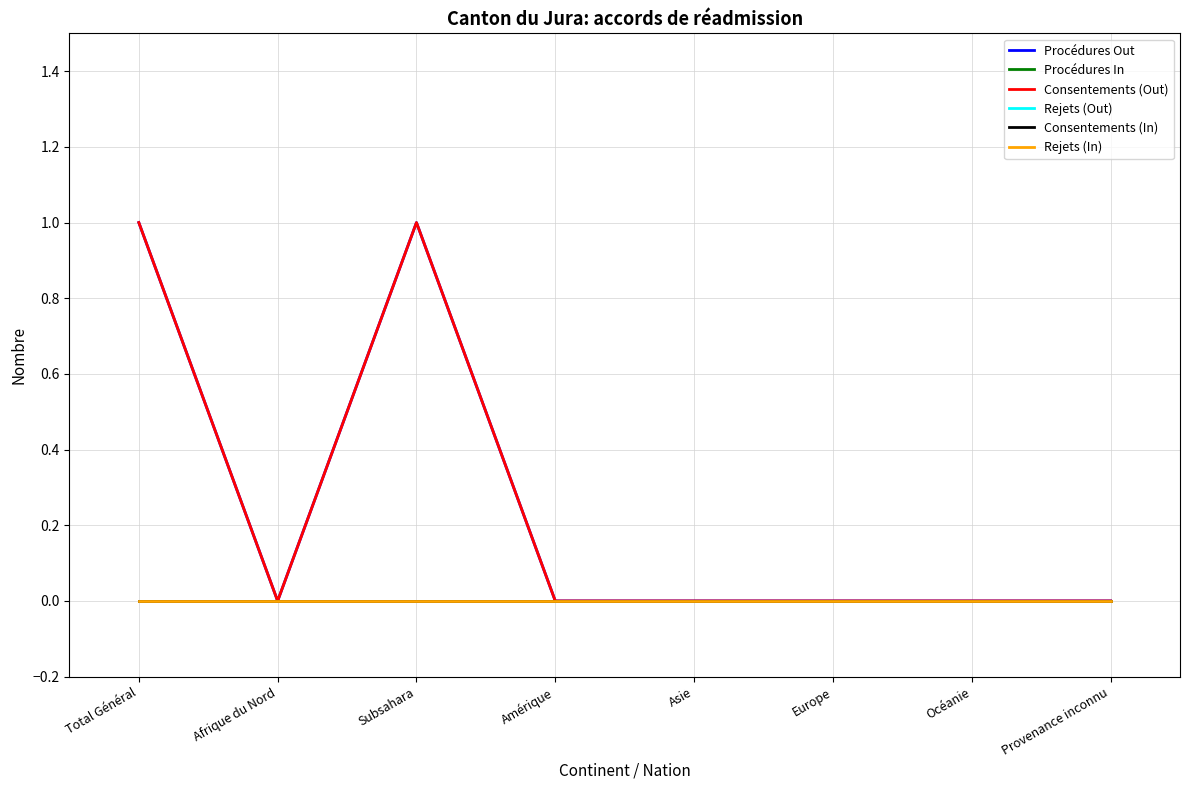

Does the chart have visible grid lines?

Yes